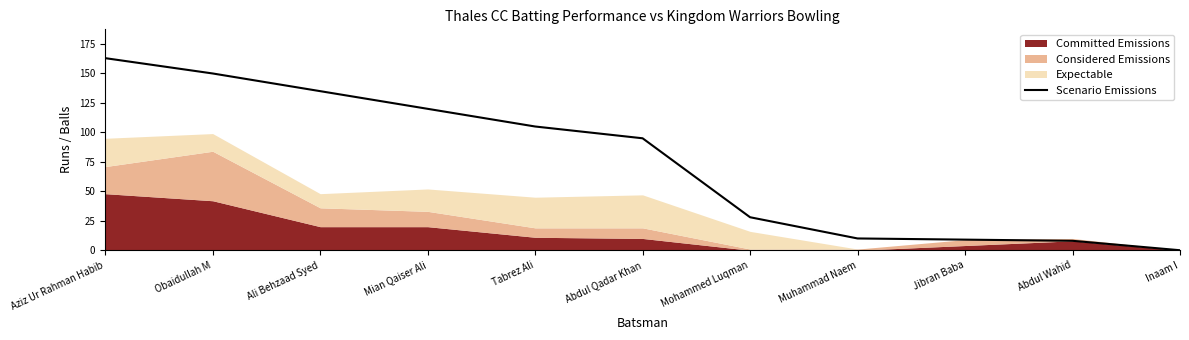

Count the number of values greater than 95.

5